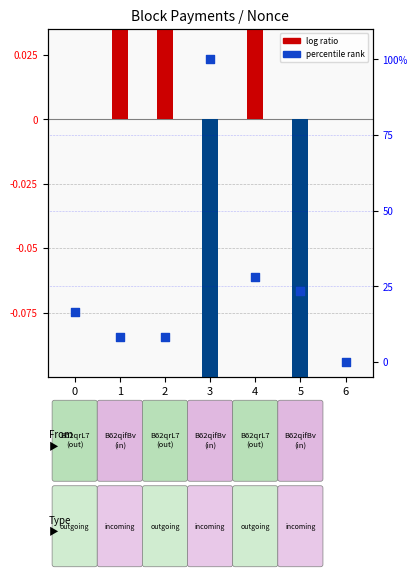

At which category is the sum across all series the highest?

3